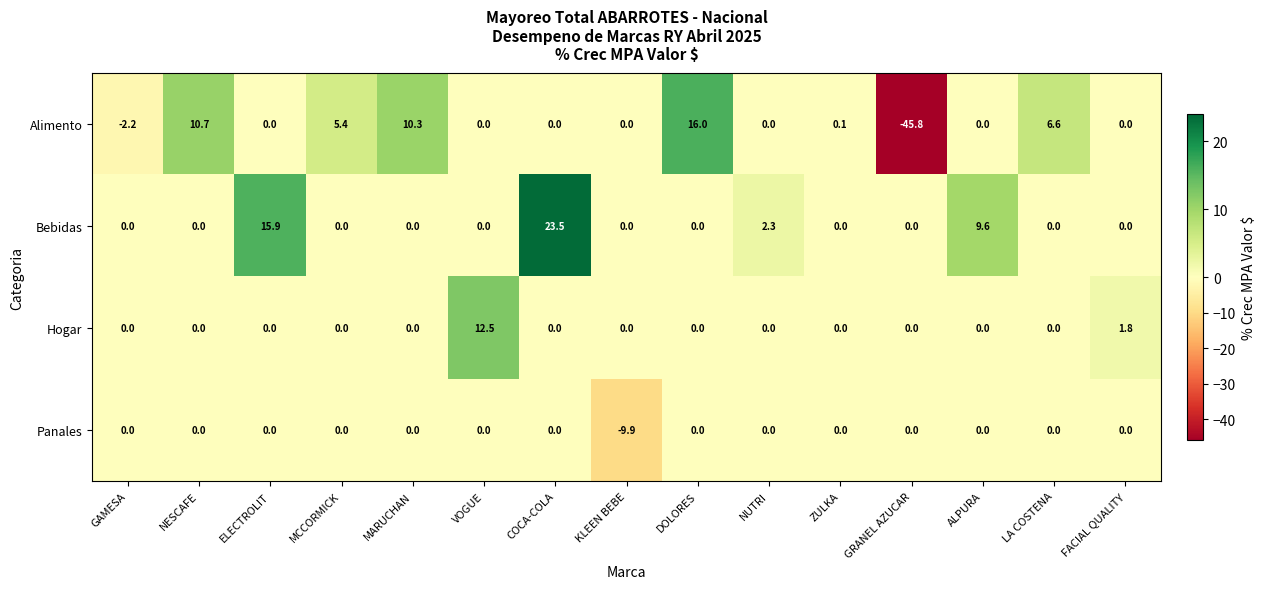

Which category has the lowest value across all series?

GRANEL AZUCAR